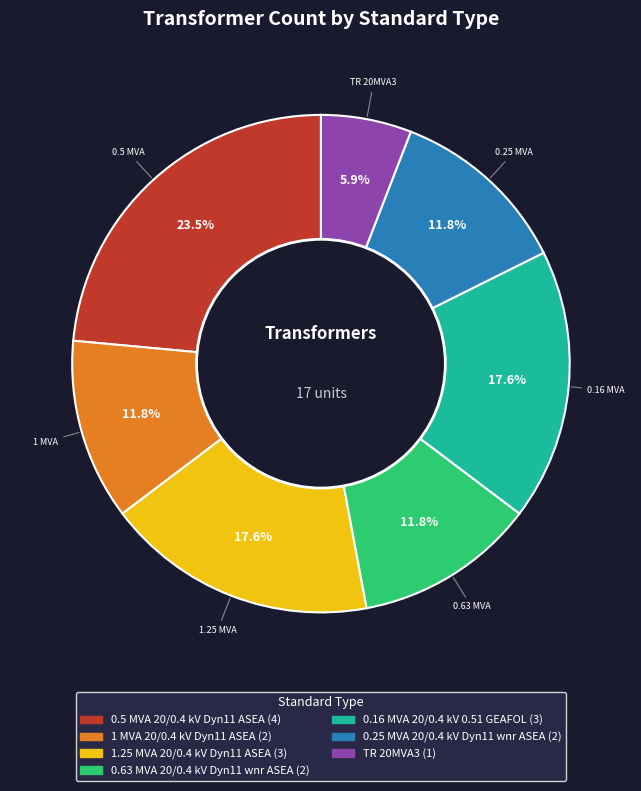

True or false: 0.63 MVA 20/0.4 kV Dyn11 wnr ASEA accounts for 4% of the total.

False